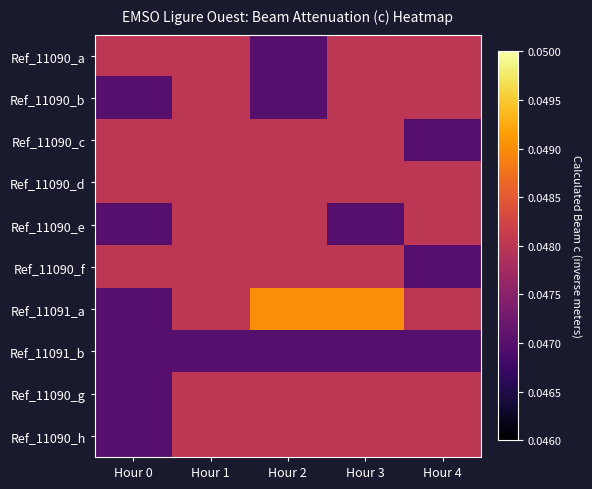

Reading left to right, transcribe all the data shown in this chart.

Ref_11090_a: Hour 0=0.0	Hour 1=0.0	Hour 2=0.0	Hour 3=0.0	Hour 4=0.0
Ref_11090_b: Hour 0=0.0	Hour 1=0.0	Hour 2=0.0	Hour 3=0.0	Hour 4=0.0
Ref_11090_c: Hour 0=0.0	Hour 1=0.0	Hour 2=0.0	Hour 3=0.0	Hour 4=0.0
Ref_11090_d: Hour 0=0.0	Hour 1=0.0	Hour 2=0.0	Hour 3=0.0	Hour 4=0.0
Ref_11090_e: Hour 0=0.0	Hour 1=0.0	Hour 2=0.0	Hour 3=0.0	Hour 4=0.0
Ref_11090_f: Hour 0=0.0	Hour 1=0.0	Hour 2=0.0	Hour 3=0.0	Hour 4=0.0
Ref_11091_a: Hour 0=0.0	Hour 1=0.0	Hour 2=0.0	Hour 3=0.0	Hour 4=0.0
Ref_11091_b: Hour 0=0.0	Hour 1=0.0	Hour 2=0.0	Hour 3=0.0	Hour 4=0.0
Ref_11090_g: Hour 0=0.0	Hour 1=0.0	Hour 2=0.0	Hour 3=0.0	Hour 4=0.0
Ref_11090_h: Hour 0=0.0	Hour 1=0.0	Hour 2=0.0	Hour 3=0.0	Hour 4=0.0